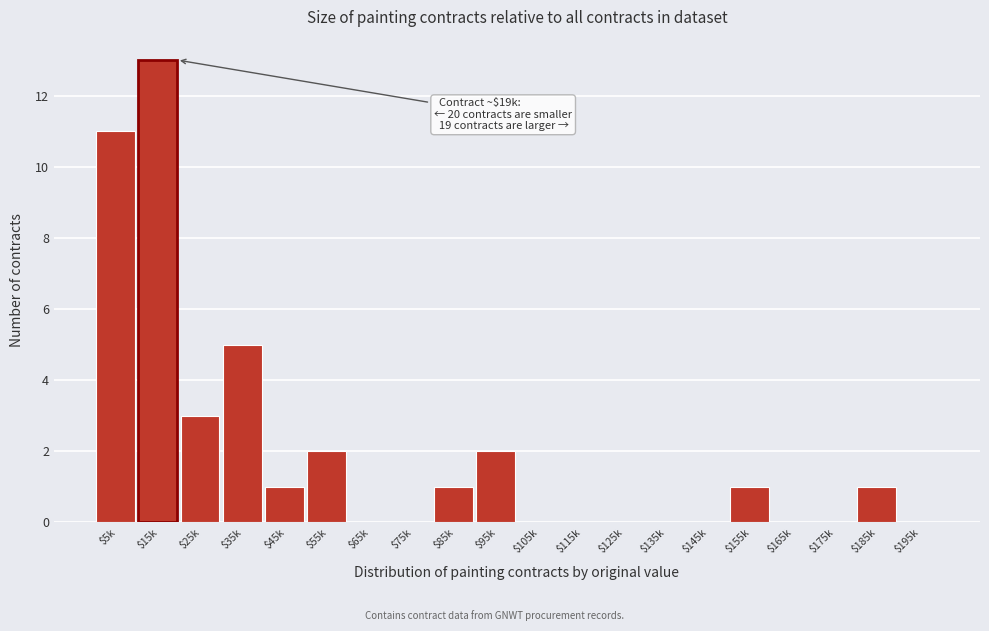

Is it true that the value at $175k is 0?

True